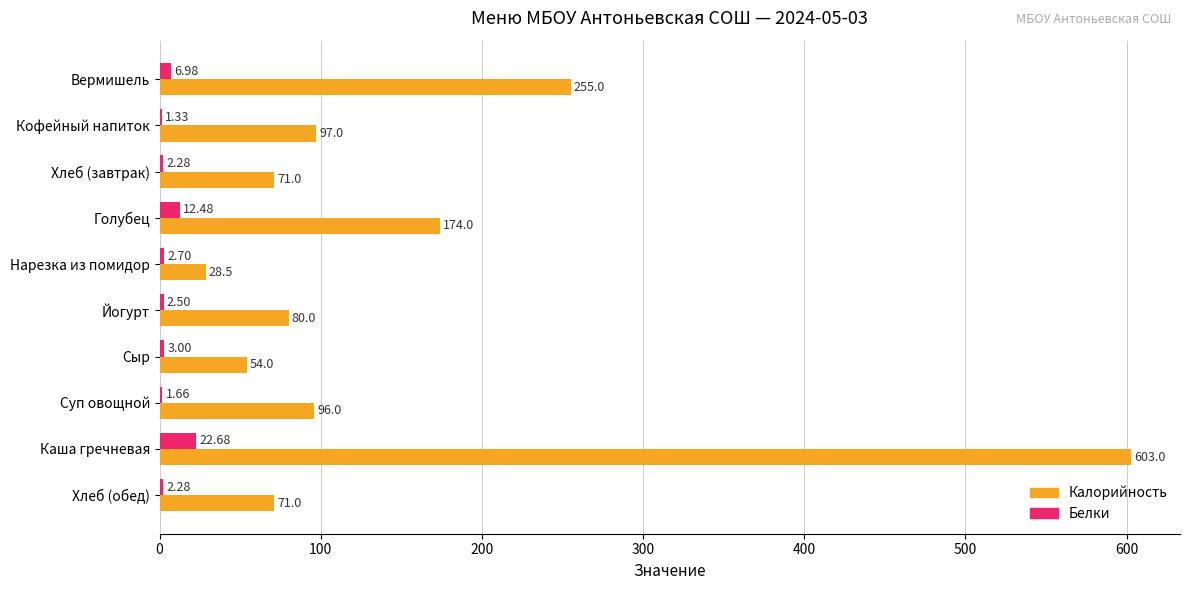

Which series changed the most between Сыр and Суп овощной?

Калорийность